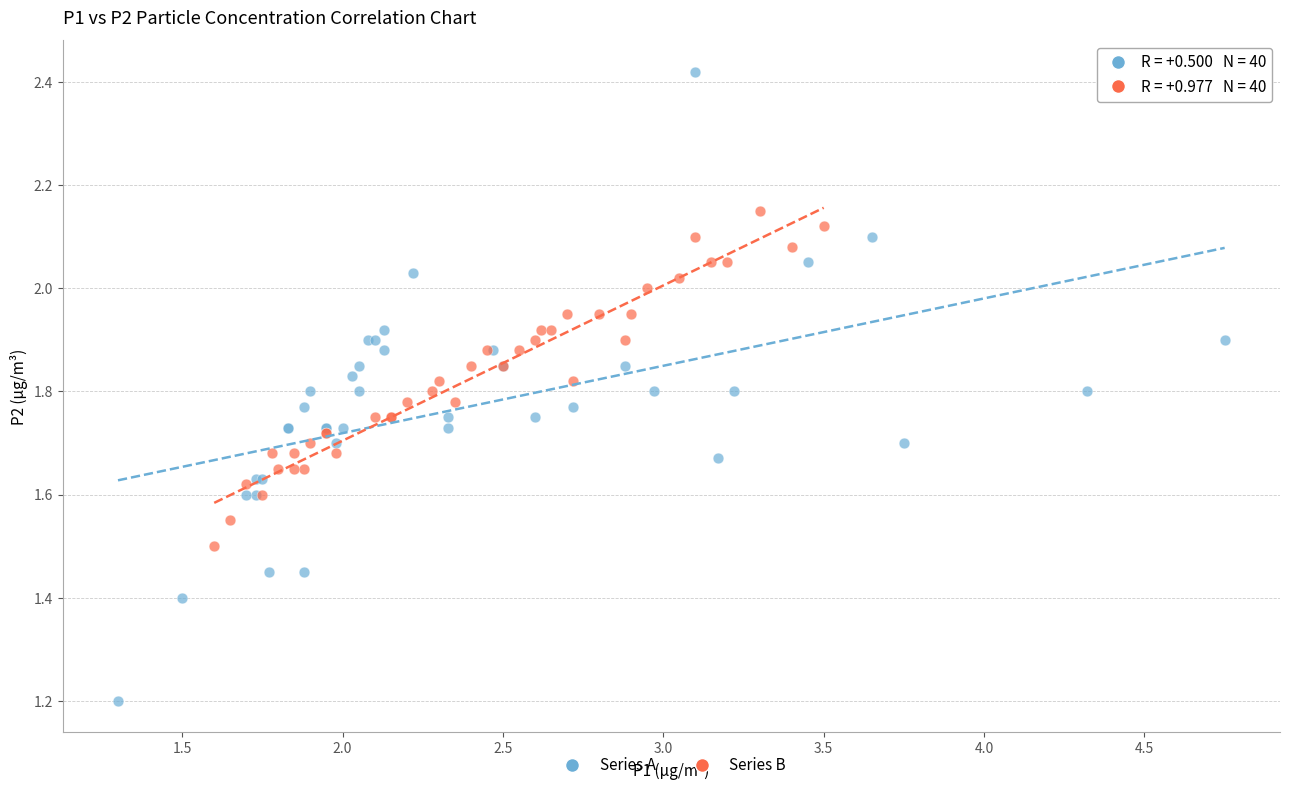

Which series has the widest spread of Y values?

Series A